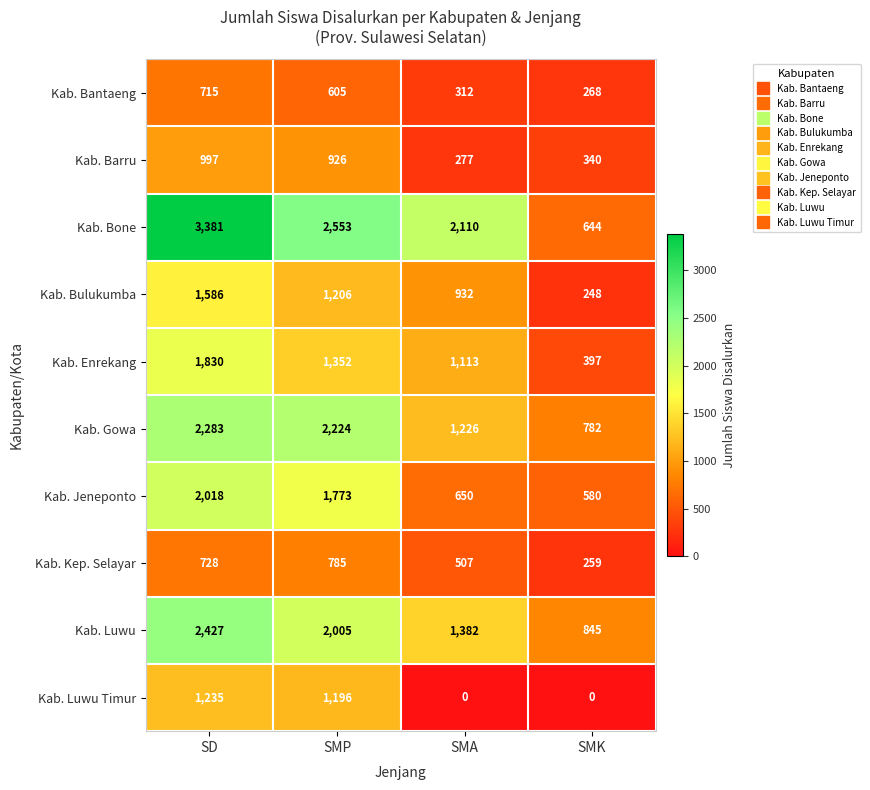

How many values in the Kab. Jeneponto series are below 1773?

2